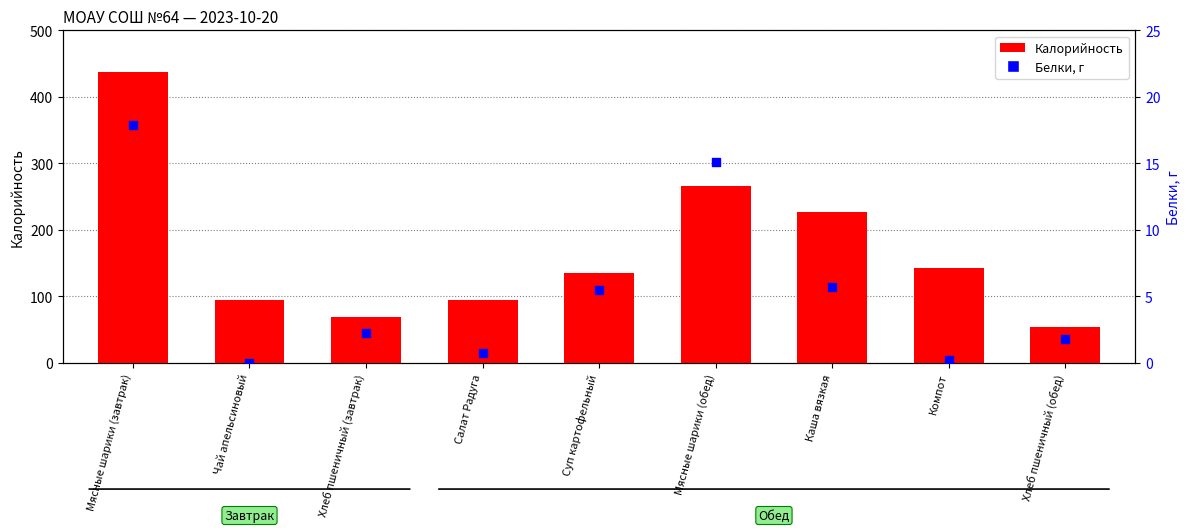

Which series has the largest Y range (max minus min)?

Калорийность